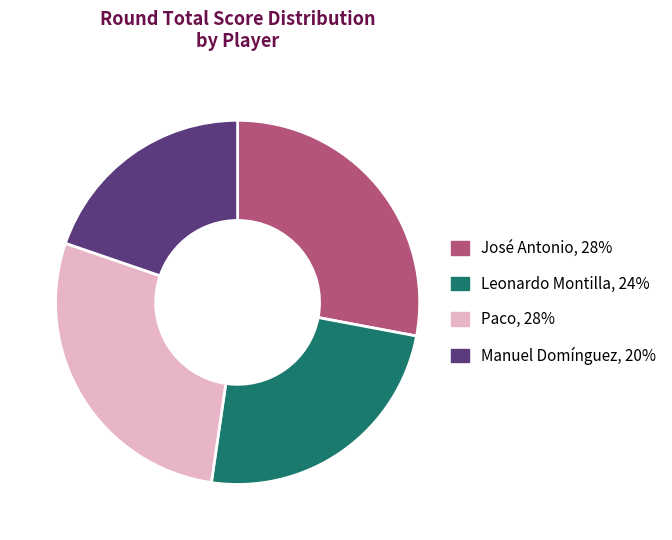

Is there any slice that represents more than half of the pie?

No